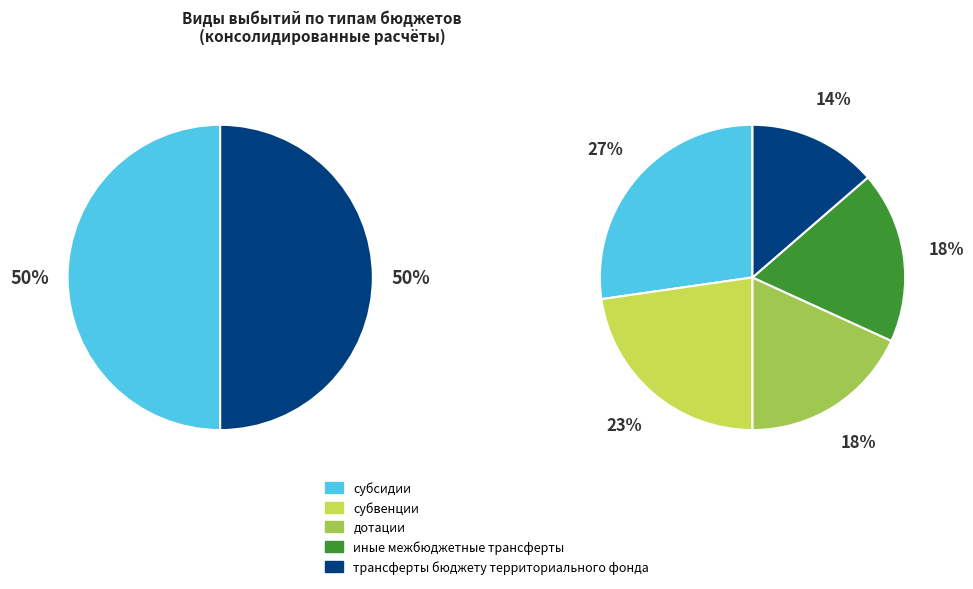

To the nearest percent, what is the average slice percentage?

20%